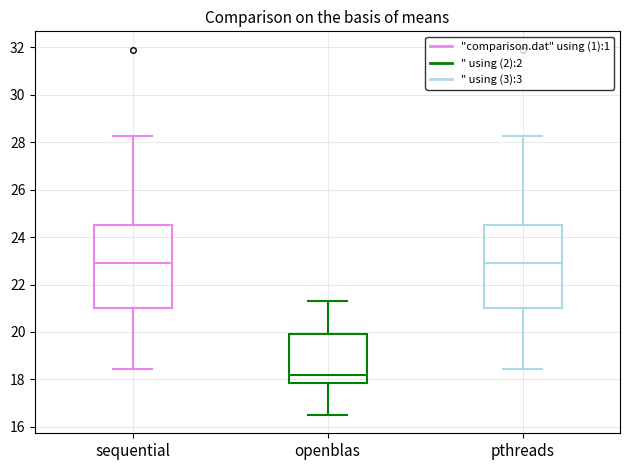

Reading left to right, transcribe this box plot: for each box, give where its median line is, the range the box spans, and where its two whiskers end, as read against the y-axis. The values are not printed on the chart, so give them approximately, as read against the axis.

sequential: median 23.0, box 21.0 to 24.6, whiskers 18.4 to 28.2
openblas: median 18.2, box 17.8 to 20.0, whiskers 16.6 to 21.4
pthreads: median 23.0, box 21.0 to 24.6, whiskers 18.4 to 28.2